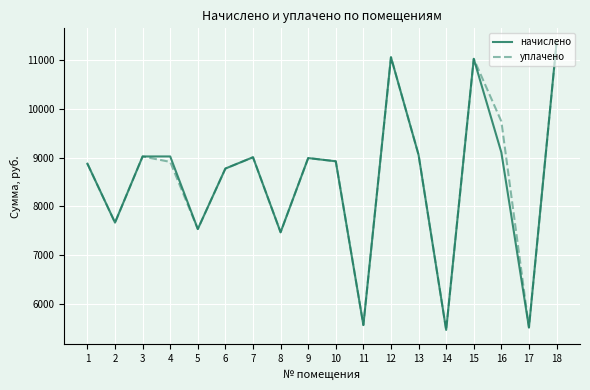

What is the smallest value displayed?

5464.8